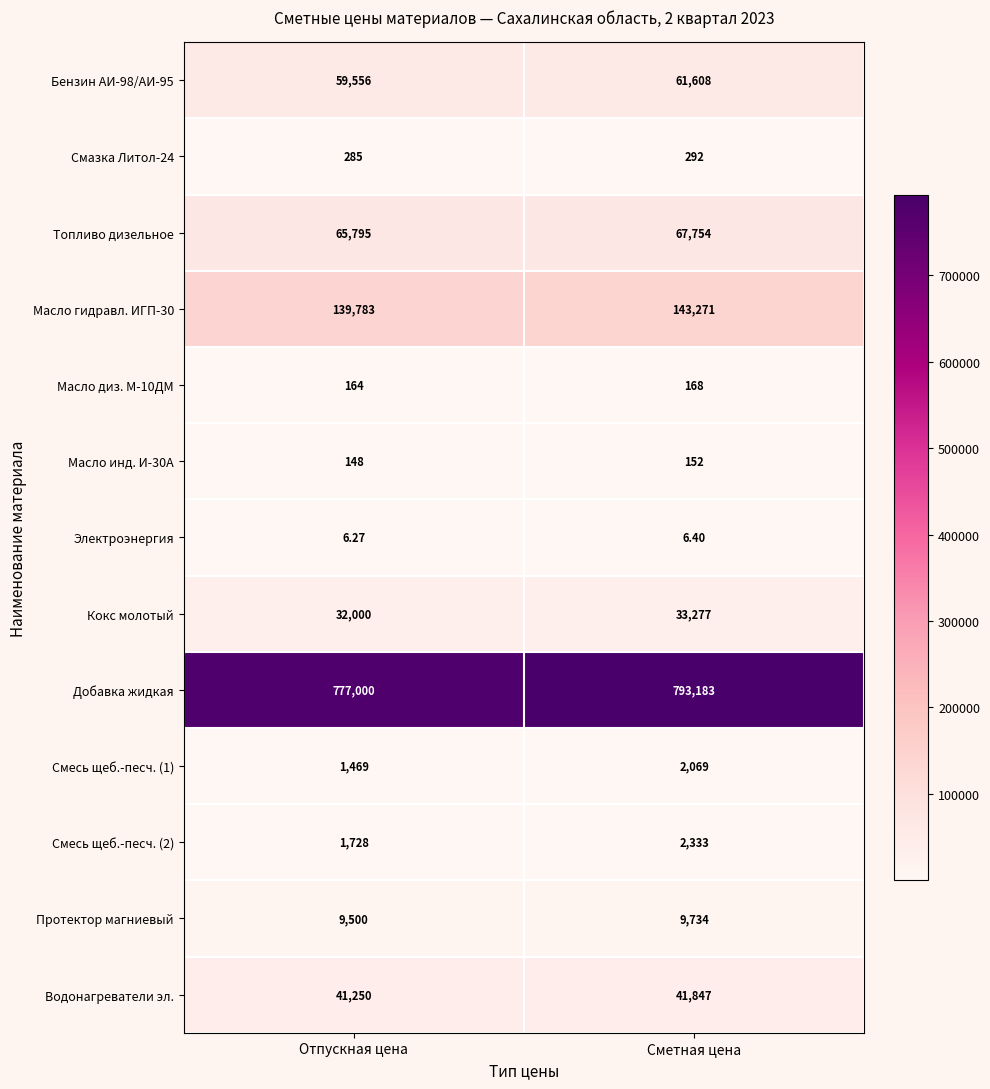

List the series in order of their peak value, lowest first.

Электроэнергия, Масло инд. И-30А, Масло диз. М-10ДМ, Смазка Литол-24, Смесь щеб.-песч. (1), Смесь щеб.-песч. (2), Протектор магниевый, Кокс молотый, Водонагреватели эл., Бензин АИ-98/АИ-95, Топливо дизельное, Масло гидравл. ИГП-30, Добавка жидкая